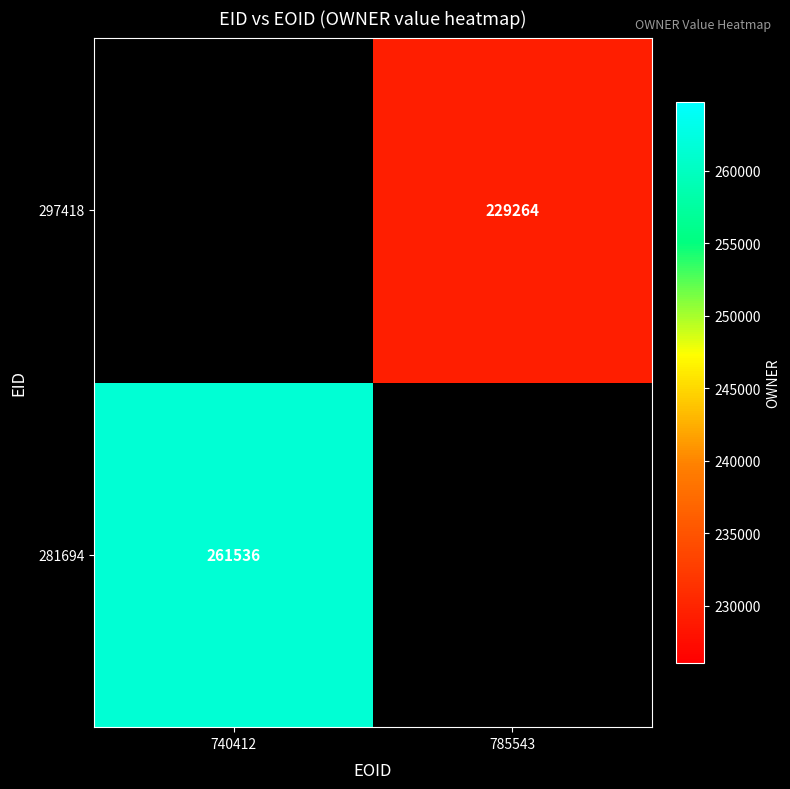

The 281694 series shows 364881 at 740412. True or false?

False